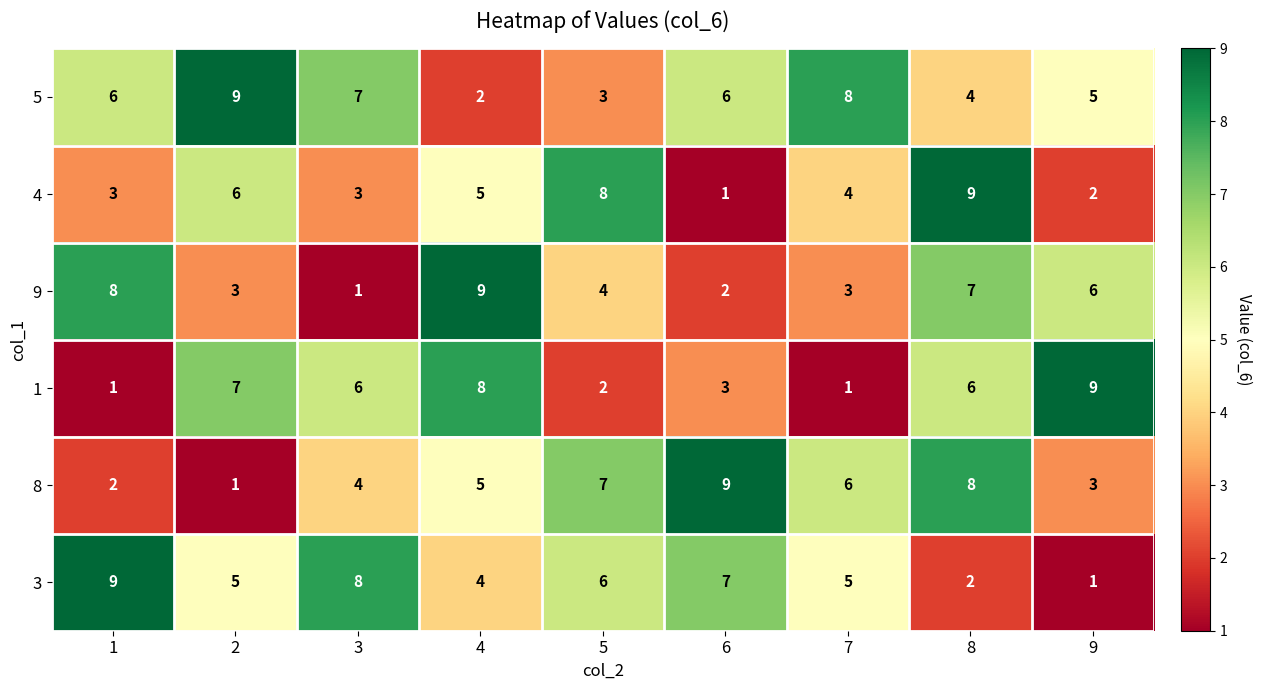

At 2, list the series in order from smallest to largest.

8, 9, 3, 4, 1, 5